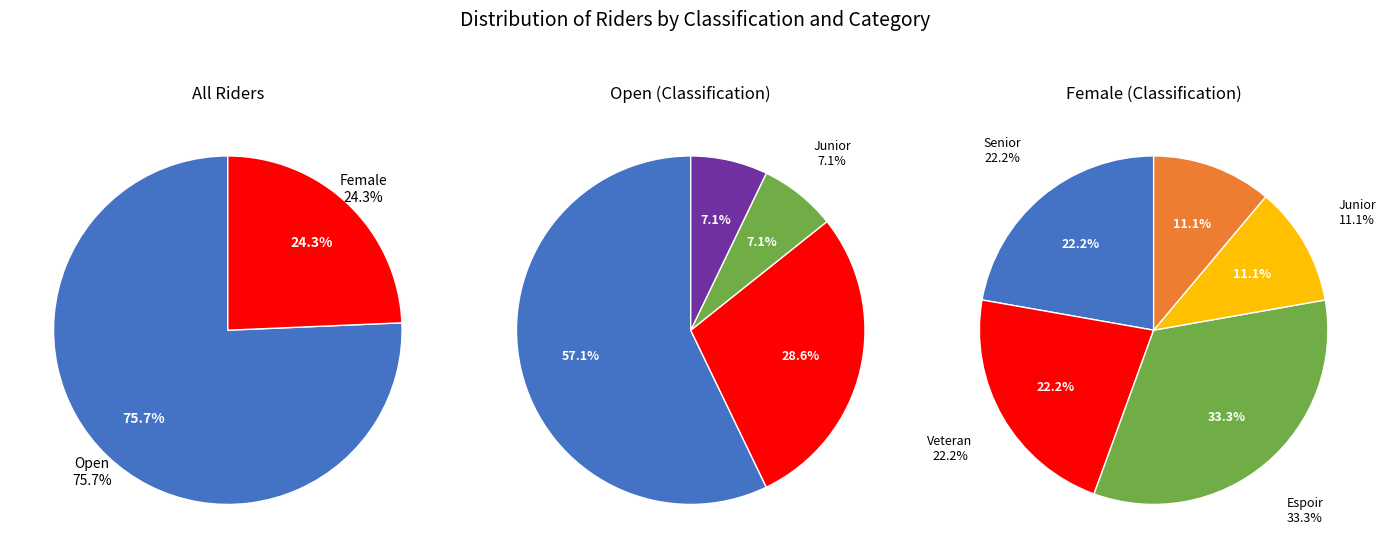

What percentage is NOT represented by Female?

75.7%